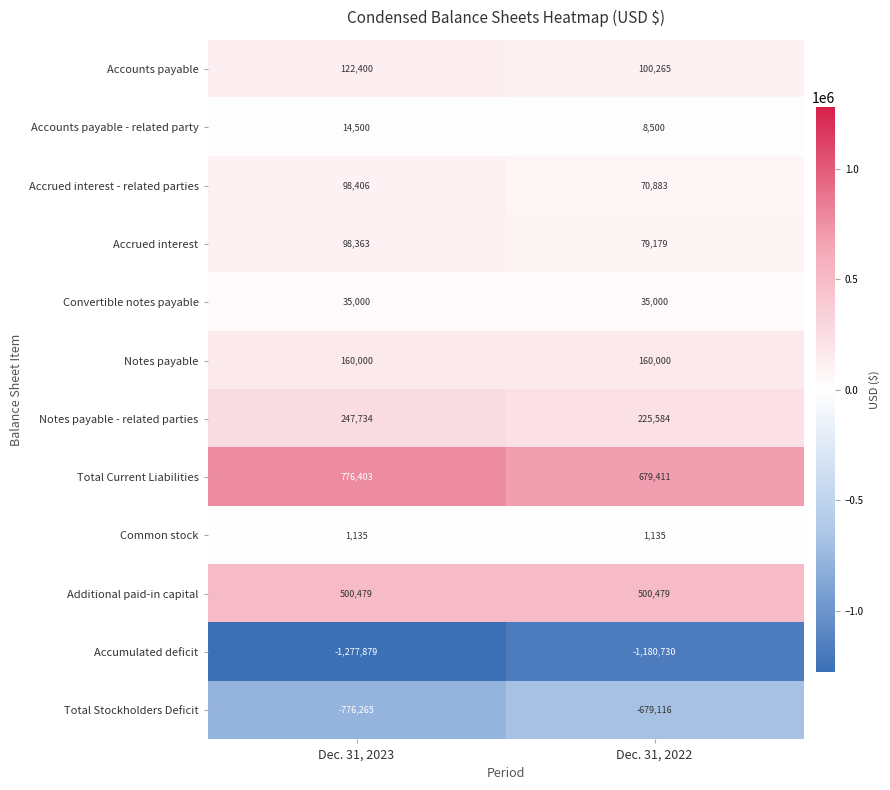

Reading left to right, transcribe all the data shown in this chart.

Accounts payable: 122400	100265
Accounts payable - related party: 14500	8500
Accrued interest - related parties: 98406	70883
Accrued interest: 98363	79179
Convertible notes payable: 35000	35000
Notes payable: 160000	160000
Notes payable - related parties: 247734	225584
Total Current Liabilities: 776403	679411
Common stock: 1135	1135
Additional paid-in capital: 500479	500479
Accumulated deficit: -1277879	-1180730
Total Stockholders Deficit: -776265	-679116